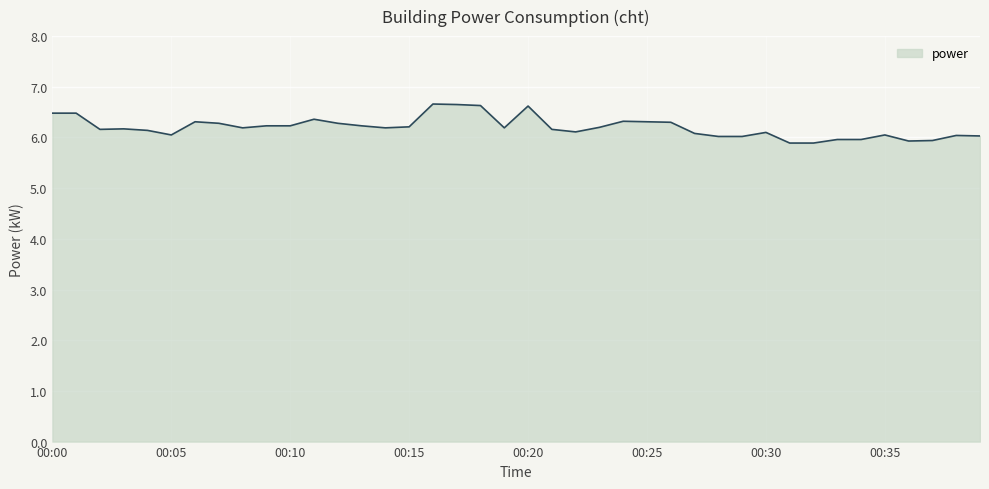

What is the difference between the maximum and minimum values?

0.8